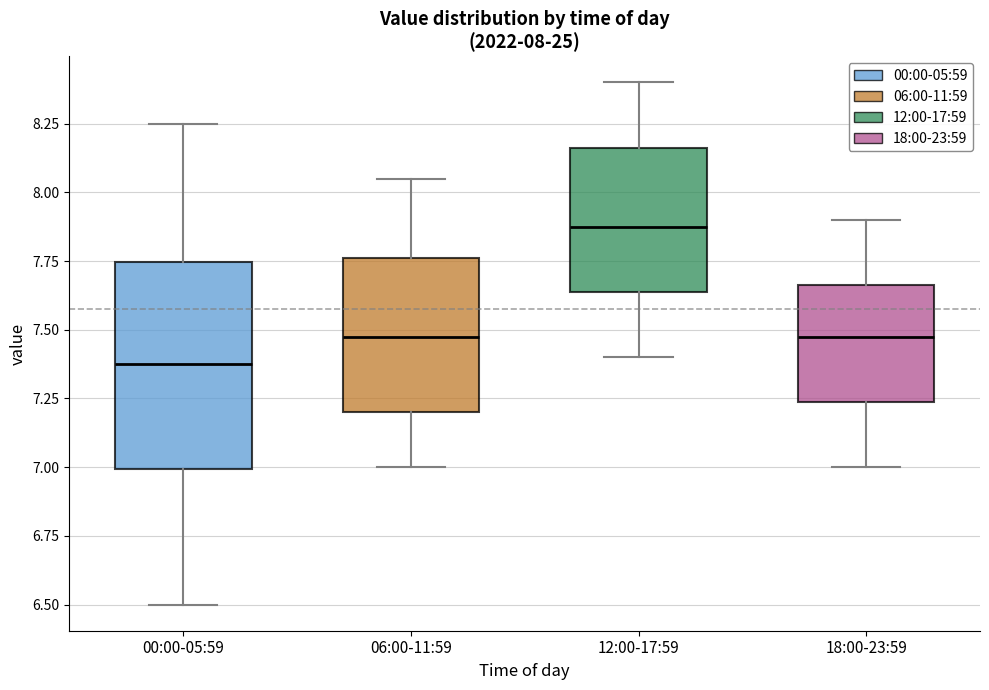

Which box has the lowest median line?

00:00-05:59